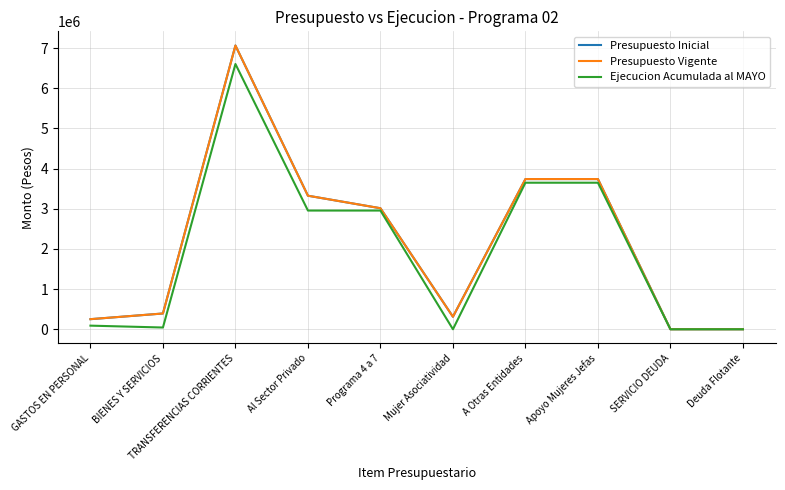

Between Mujer Asociatividad and TRANSFERENCIAS CORRIENTES, which is larger?

TRANSFERENCIAS CORRIENTES